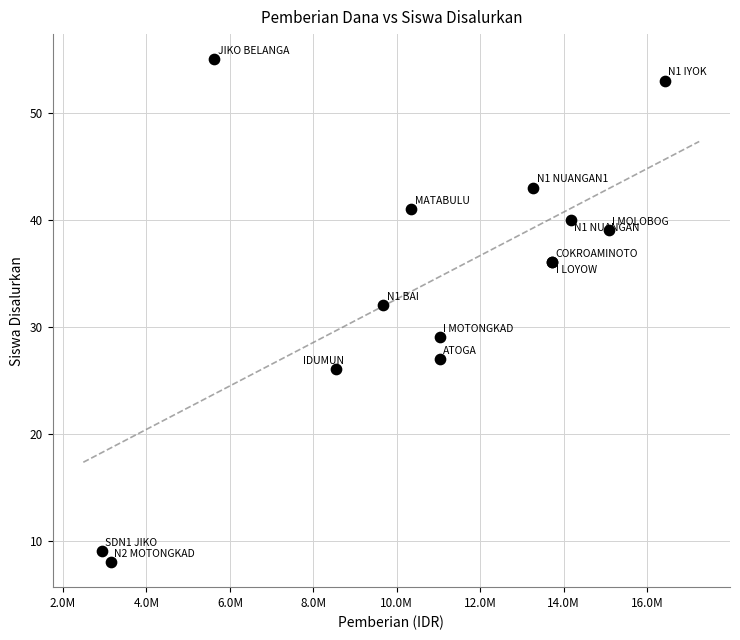

What Y value in the scatter plot is closest to 31?

32